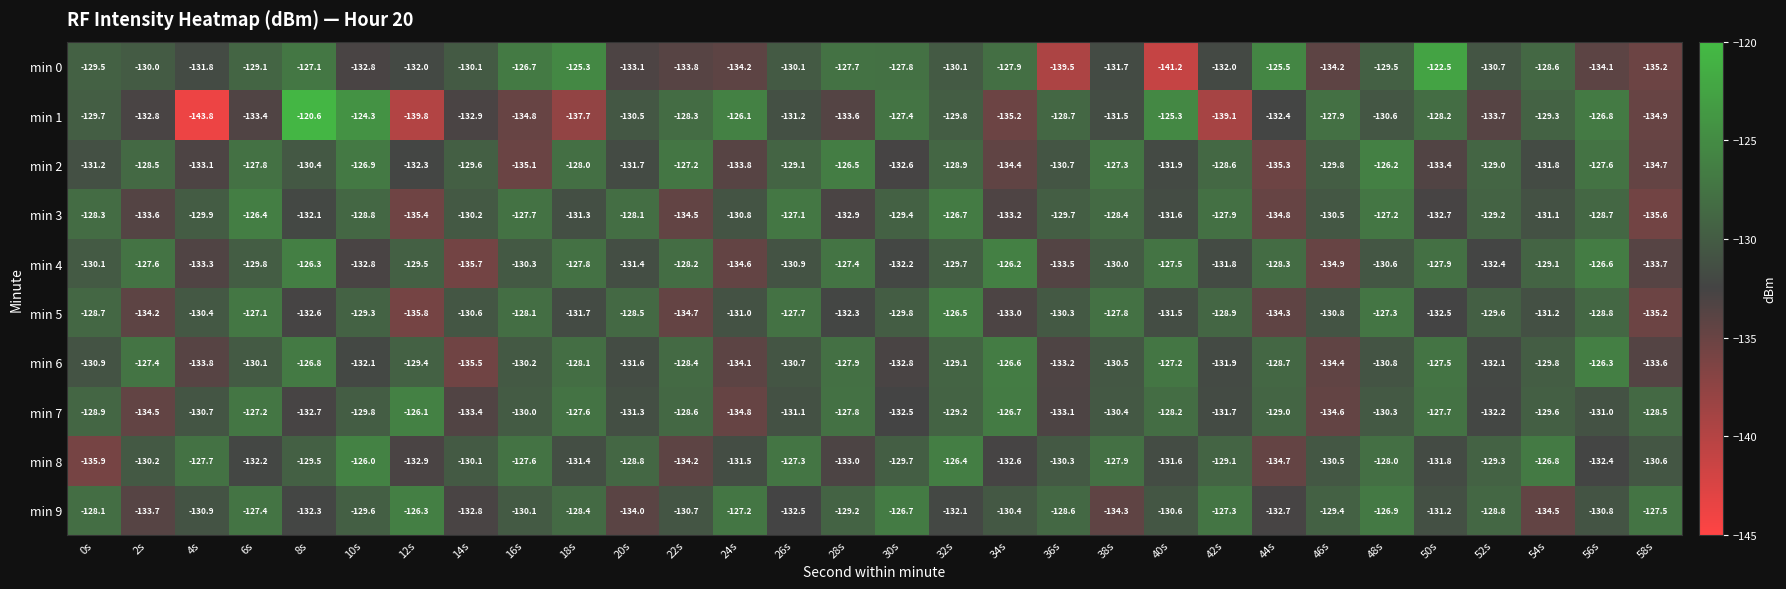

Where is min 9 nearest to the value -130?

16s